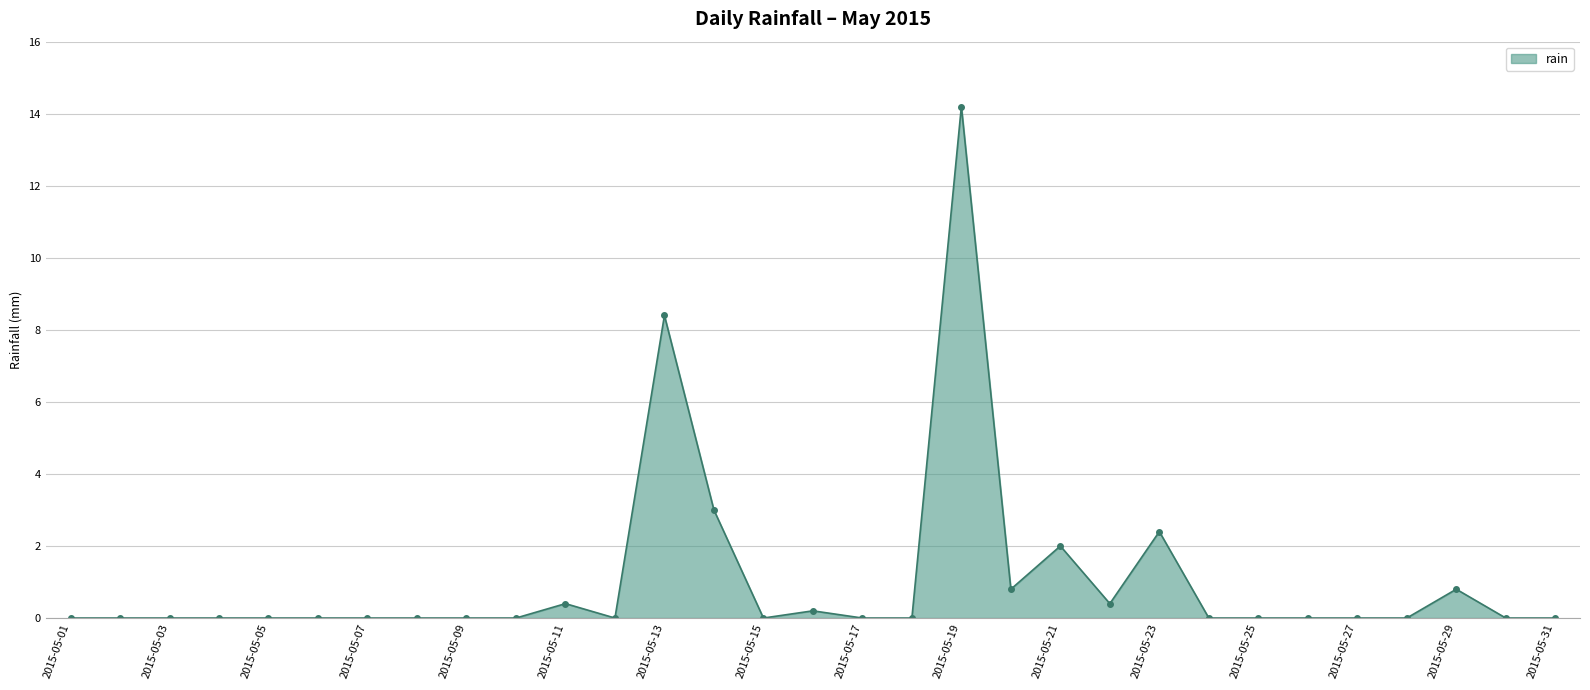

True or false: the data has more than 0 interior local peaks.

True